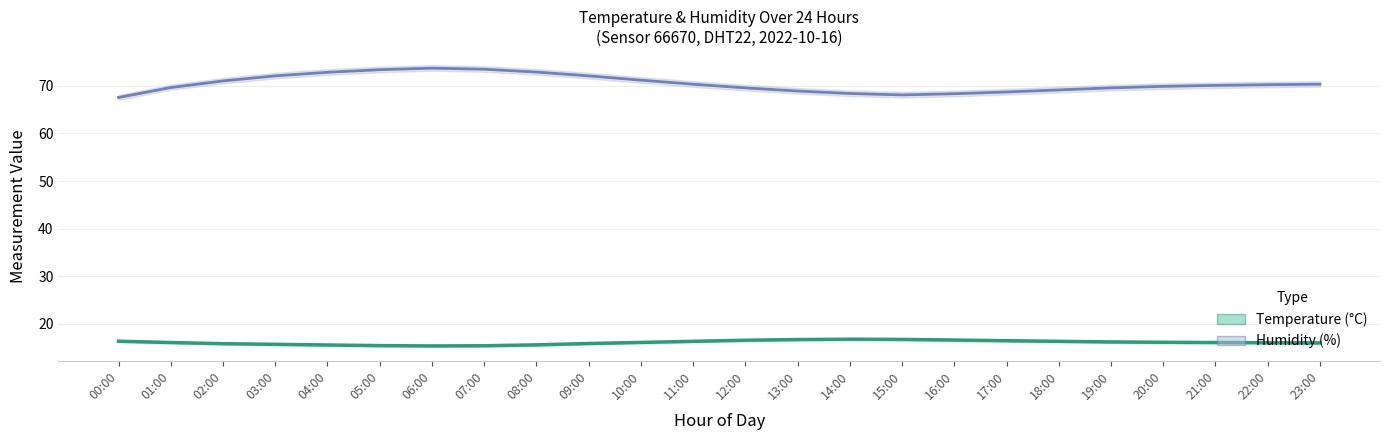

What is the label of the 1st point from the left?

00:00